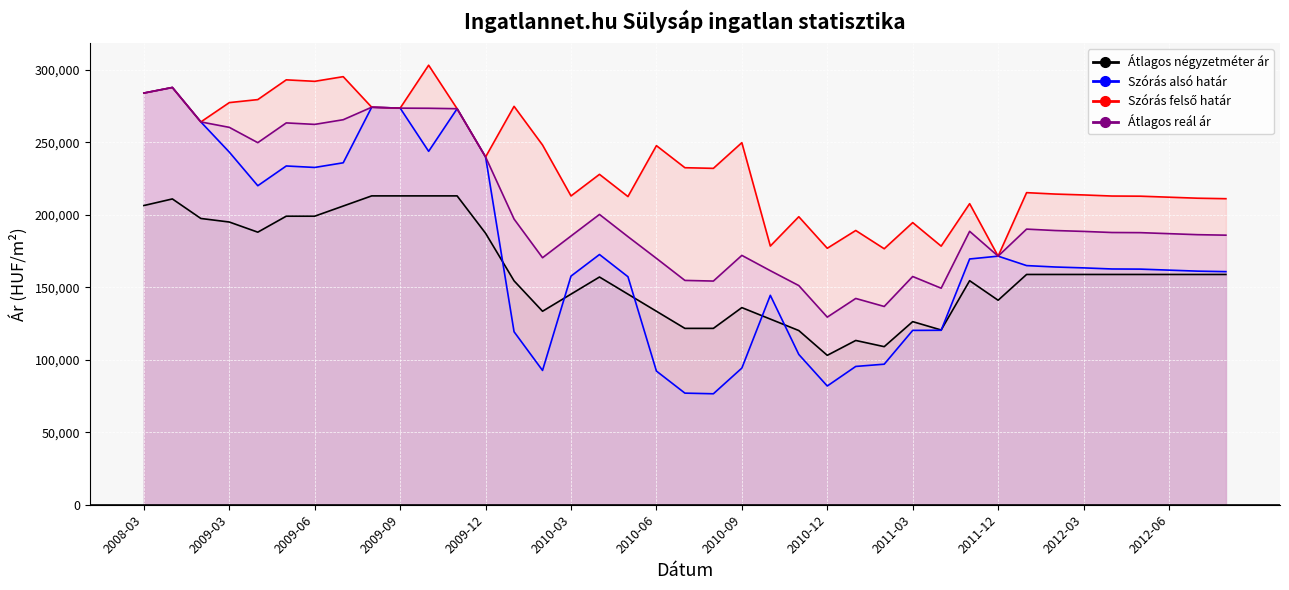

What is the difference between the second highest and minimum values in the Szórás alsó határ series?

207393